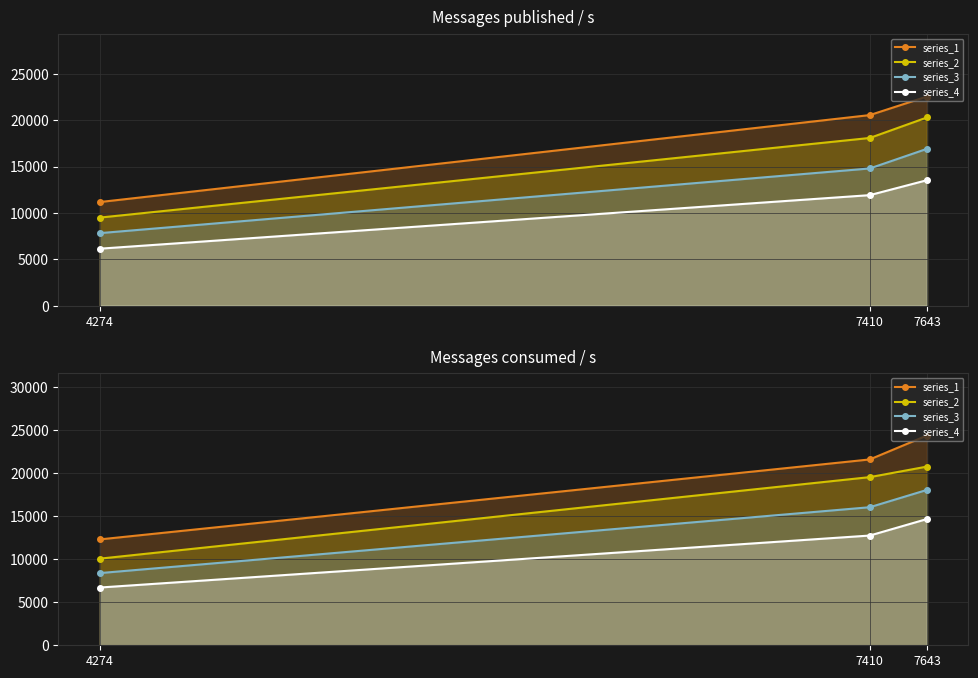

Reading left to right, extract all data points from this chart.

series_1: 12288.1	21569.1	24345.4
series_2: 10053.9	19514.9	20738.6
series_3: 8378.2	16022.8	18033.6
series_4: 6702.6	12736.0	14652.3